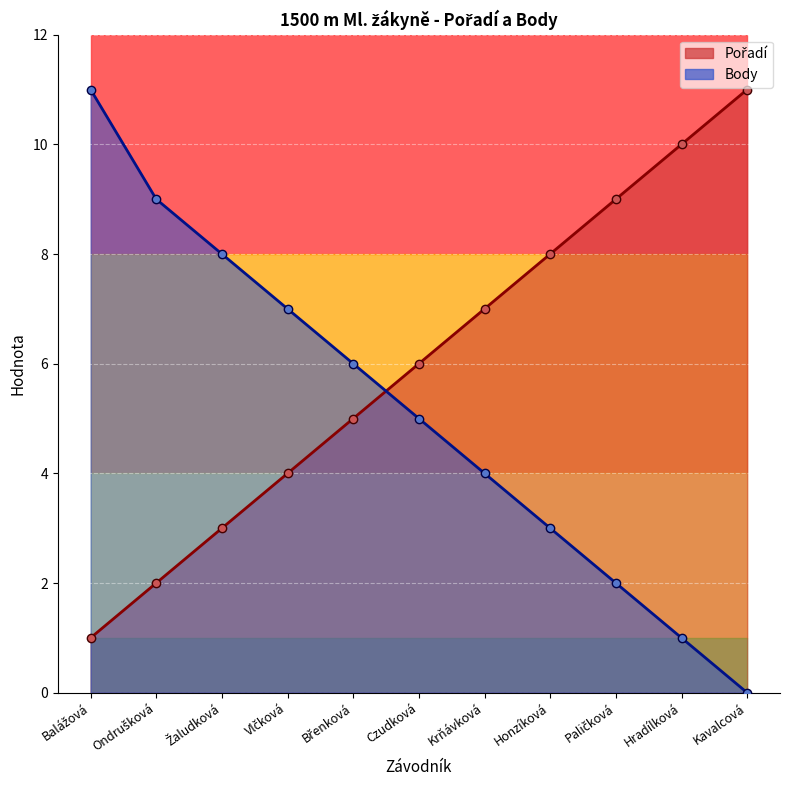

Which category has the highest value in the Pořadí series?

Kavalcová